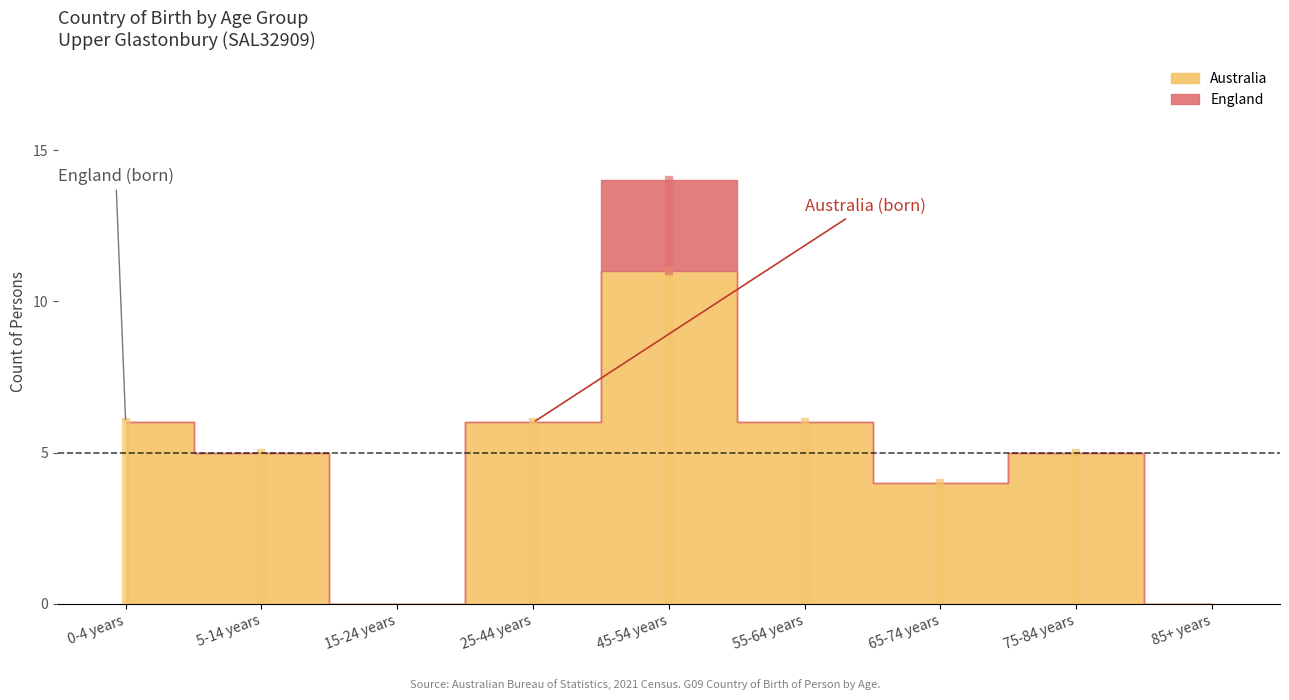

True or false: England has more than 2 points higher than both neighbors.

False